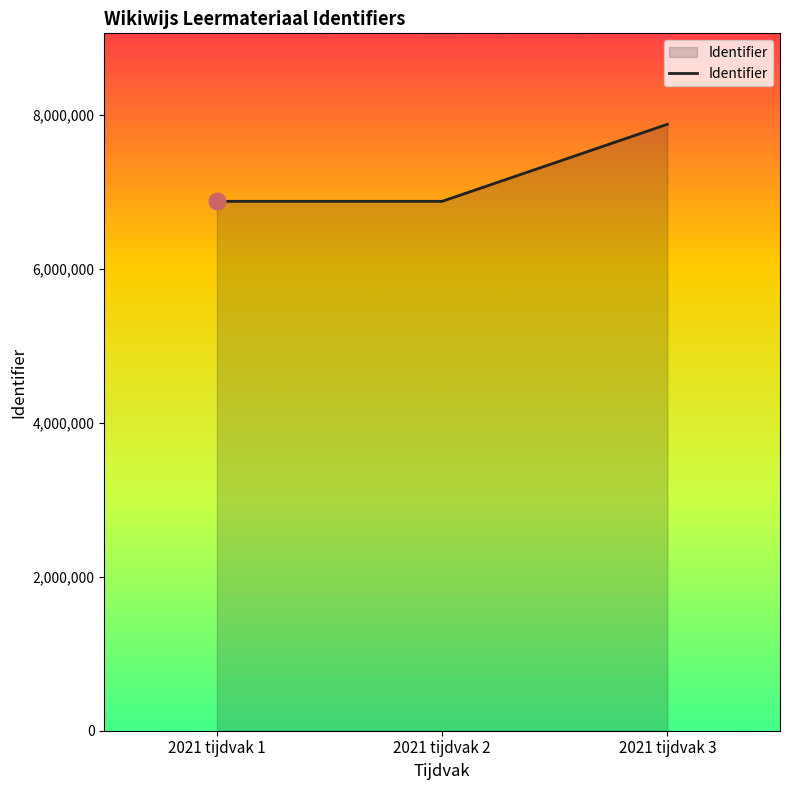

Which has a higher value, 2021 tijdvak 3 or 2021 tijdvak 2?

2021 tijdvak 3